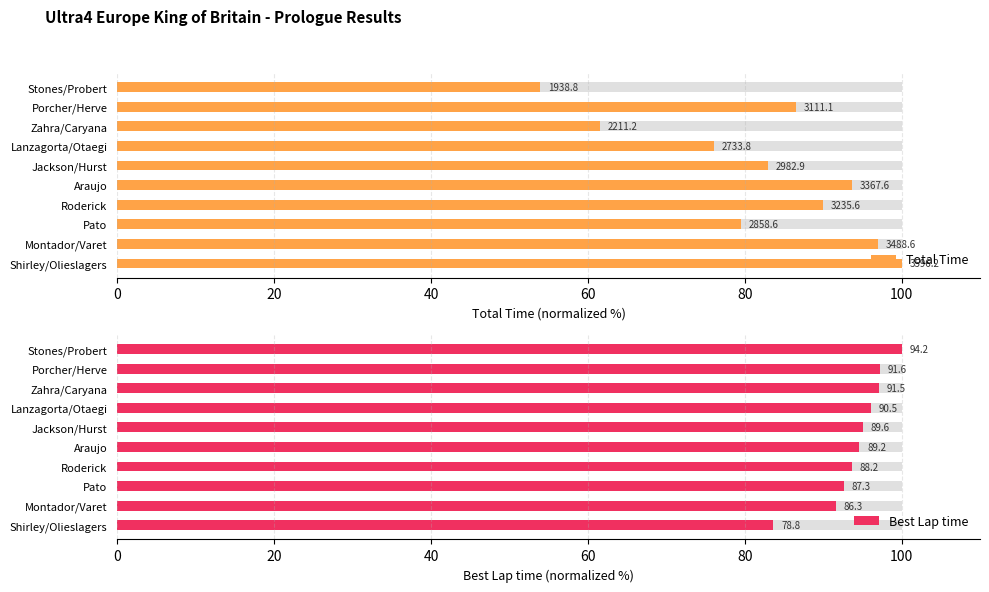

At Araujo, list the series in order from smallest to largest.

Total Time, Best Lap time